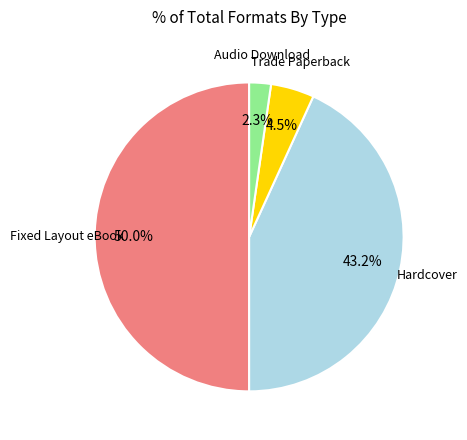

Rank the categories by value from highest to lowest.

Fixed Layout eBook, Hardcover, Trade Paperback, Audio Download